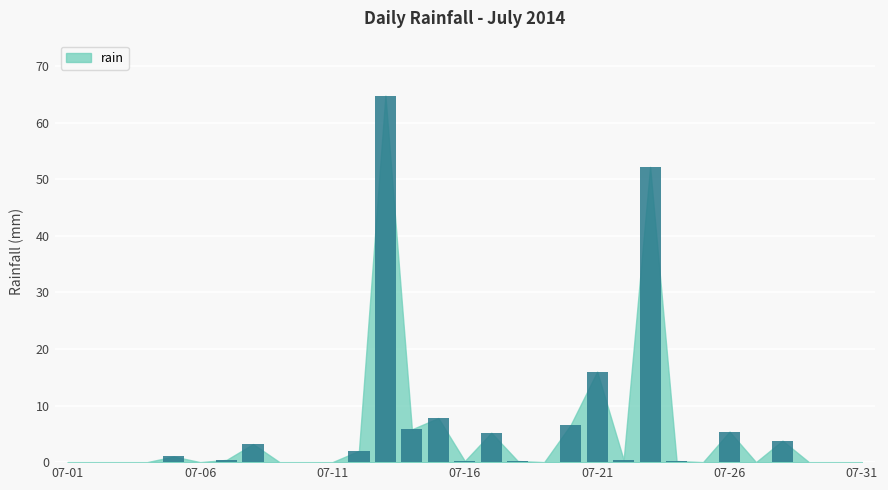

What is the greatest value displayed?

64.8